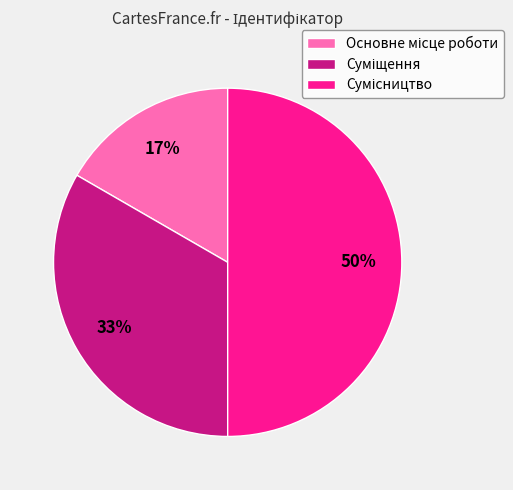

To the nearest percent, what is the average slice percentage?

33%